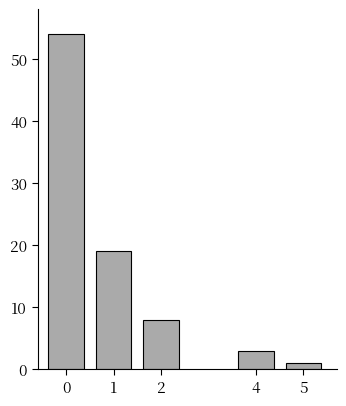

Reading left to right, extract all data points from this chart.

0=54	1=19	2=8	4=3	5=1